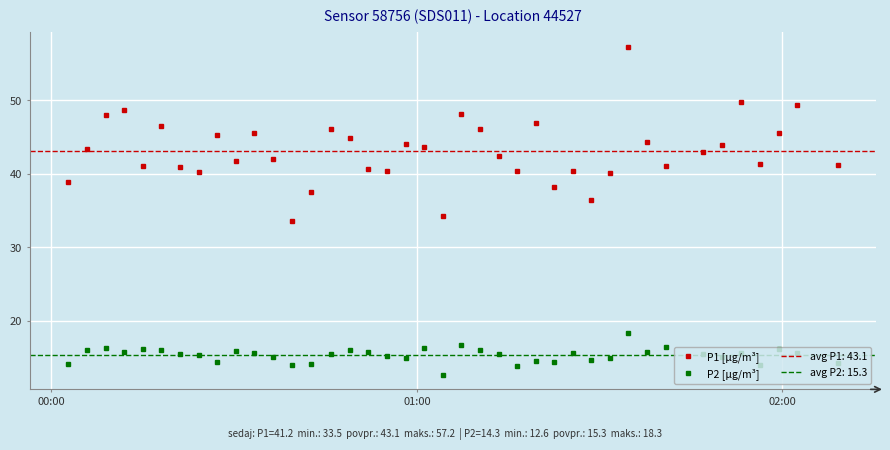

What is the value of the P2 [µg/m³] point at the 3rd from the left?

16.2